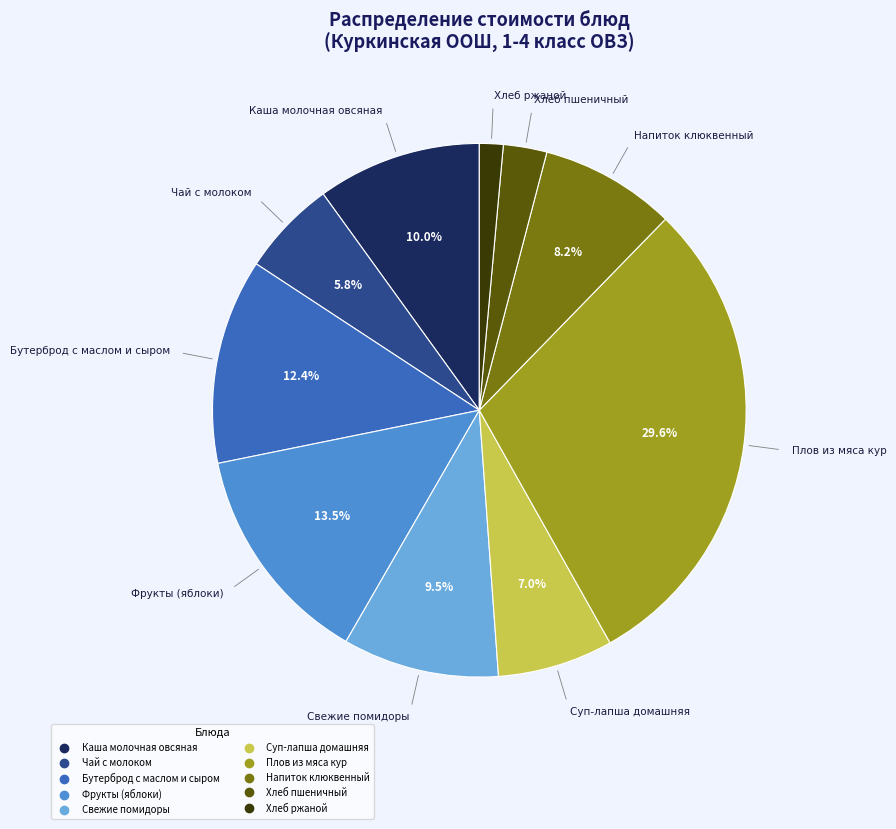

What percentage is NOT represented by Каша молочная овсяная?

90.0%